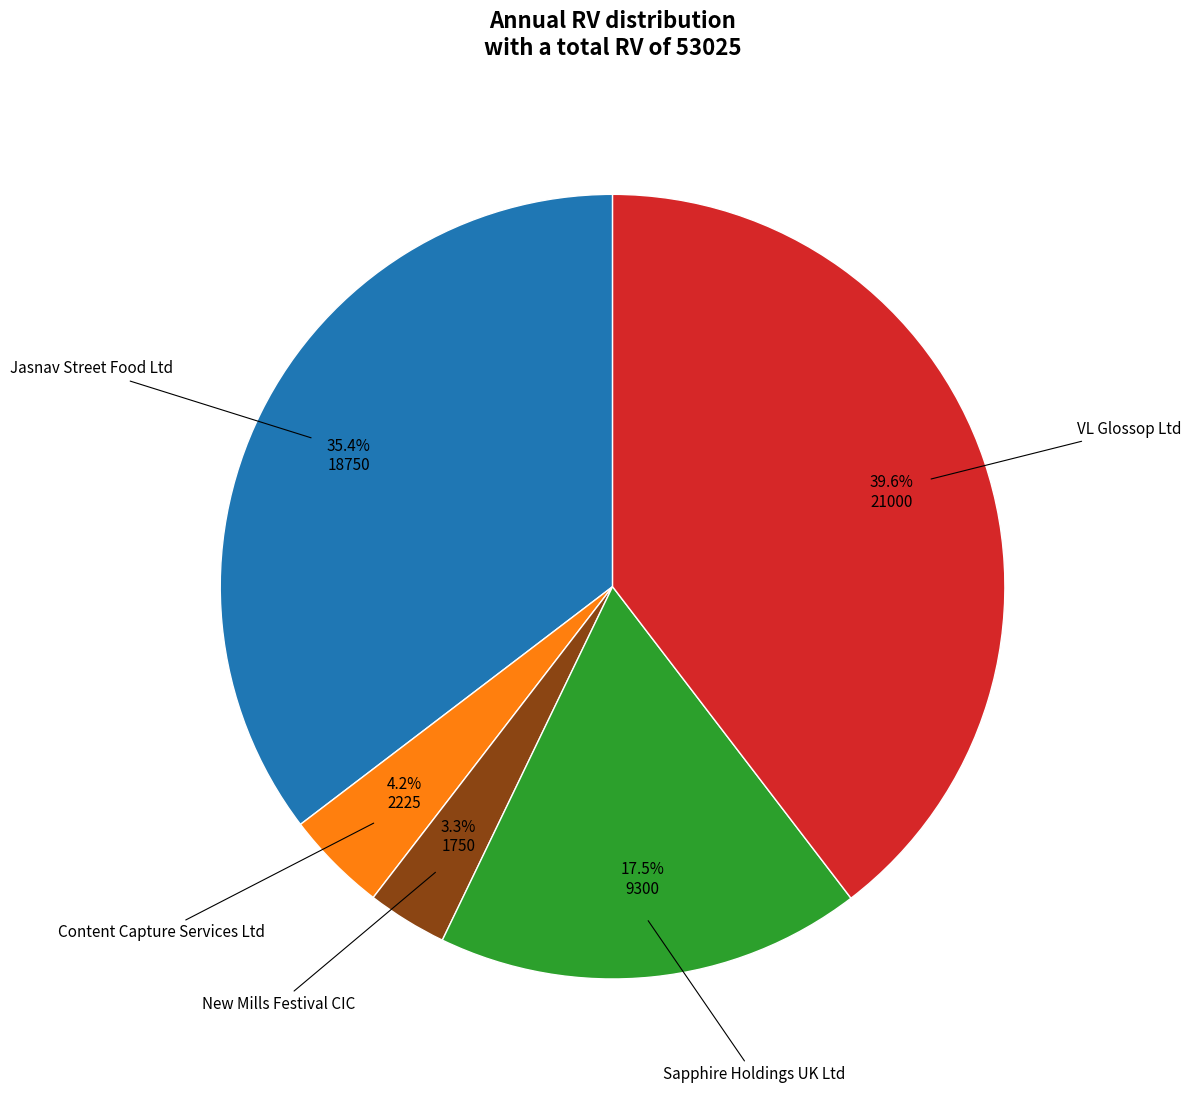

Is there any slice that represents more than half of the pie?

No